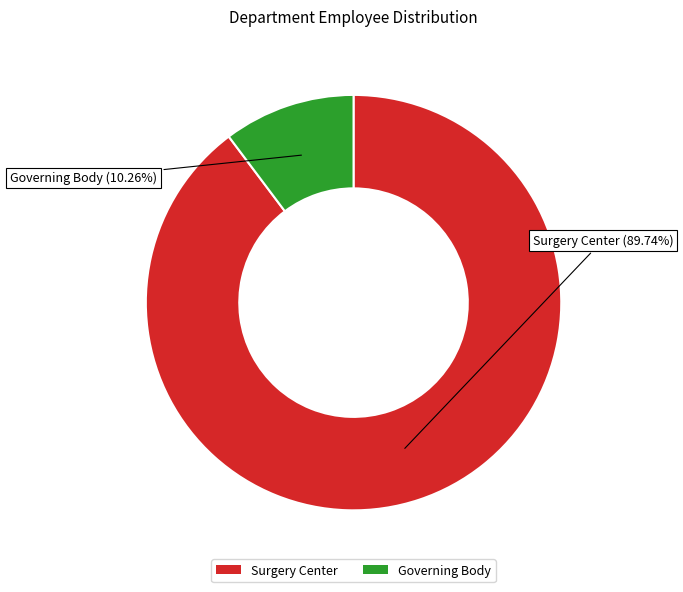

How many segments does this pie chart have?

2